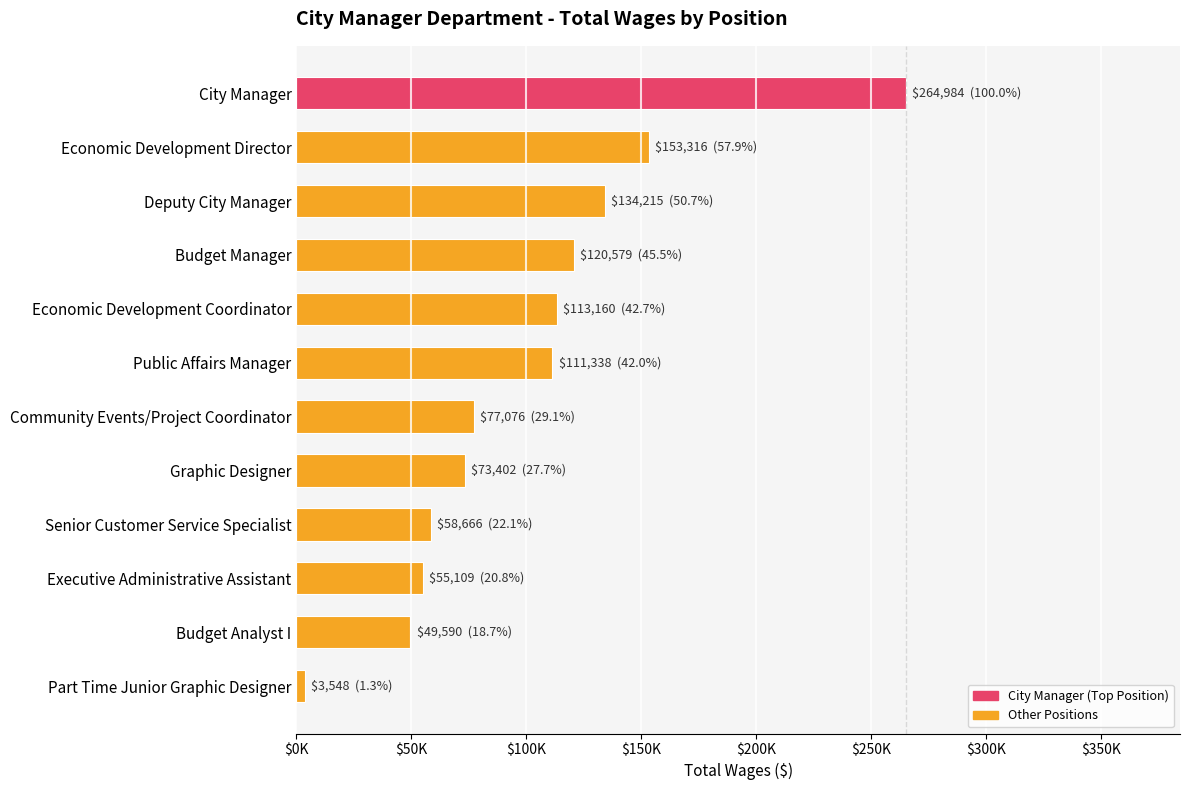

Count the number of data series in this chart.

1